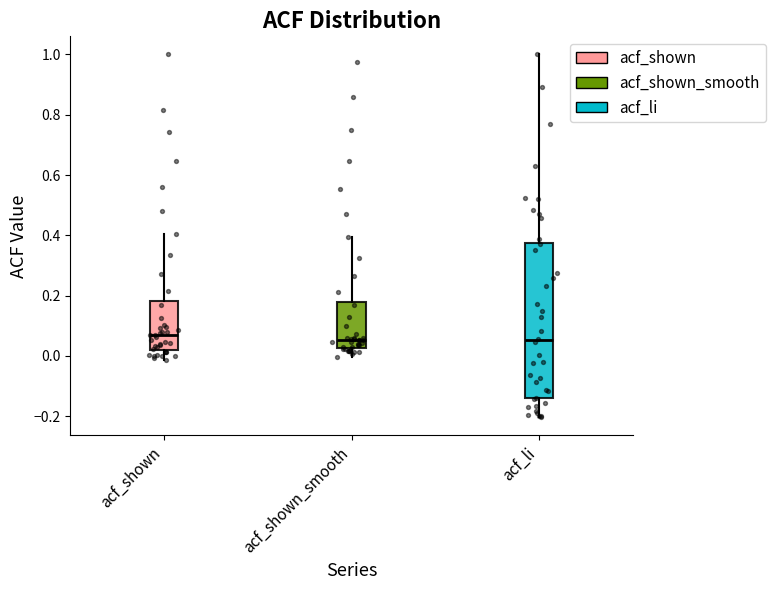

Reading left to right, transcribe this box plot: for each box, give where its median line is, the range the box spans, and where its two whiskers end, as read against the y-axis. The values are not printed on the chart, so give them approximately, as read against the axis.

acf_shown: median 0.06, box 0.02 to 0.18, whiskers -0.02 to 0.40
acf_shown_smooth: median 0.06, box 0.02 to 0.18, whiskers 0.00 to 0.40
acf_li: median 0.06, box -0.14 to 0.38, whiskers -0.20 to 1.00